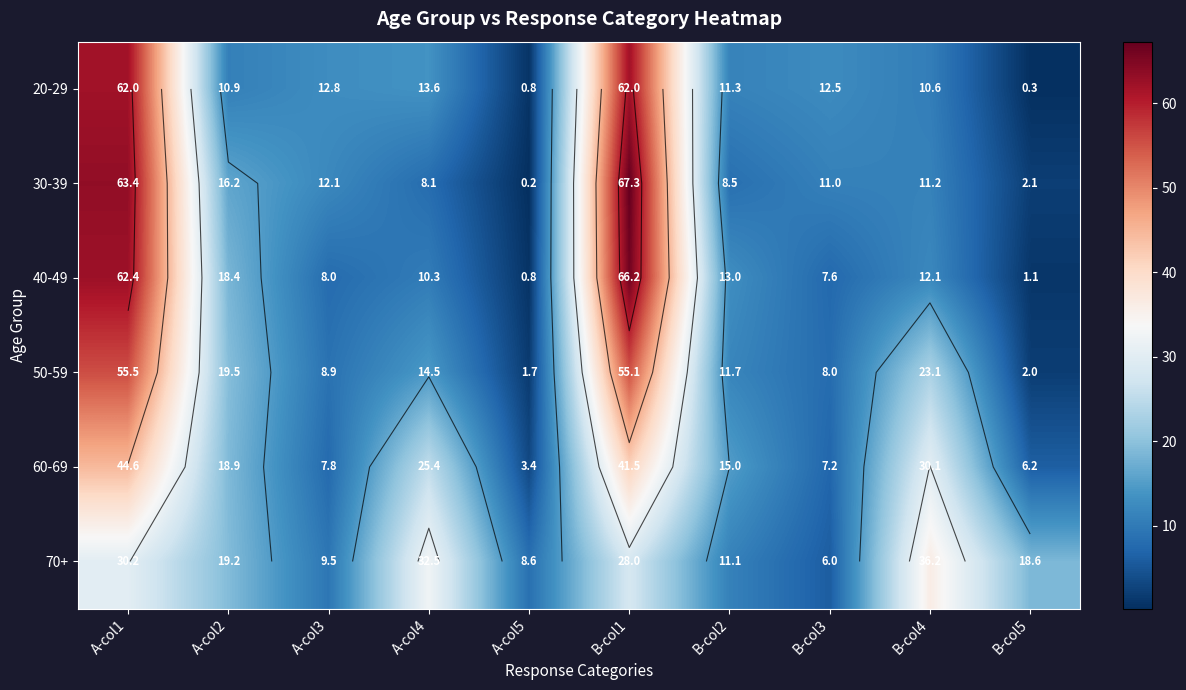

Where is 50-59 nearest to the value 28?

B-col4